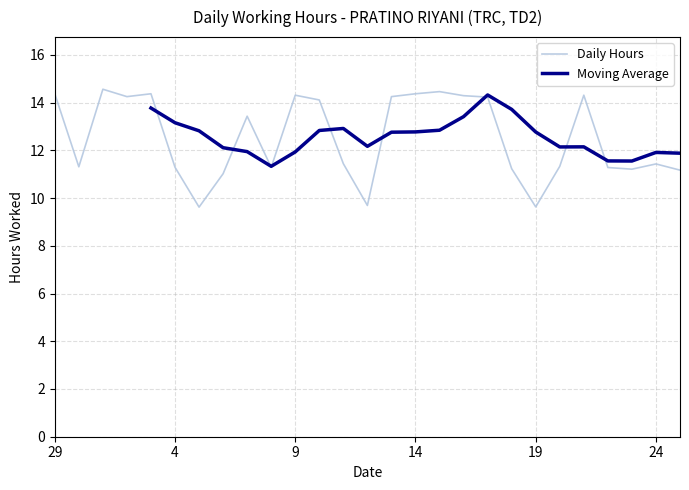

What is the maximum value shown in the chart?

14.6